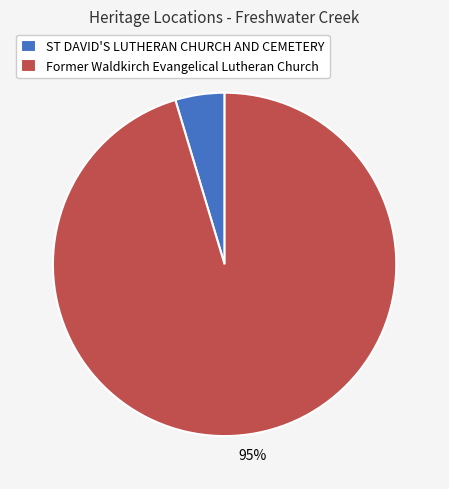

The ST DAVID'S LUTHERAN CHURCH AND CEMETERY slice represents 5% of the pie. True or false?

True